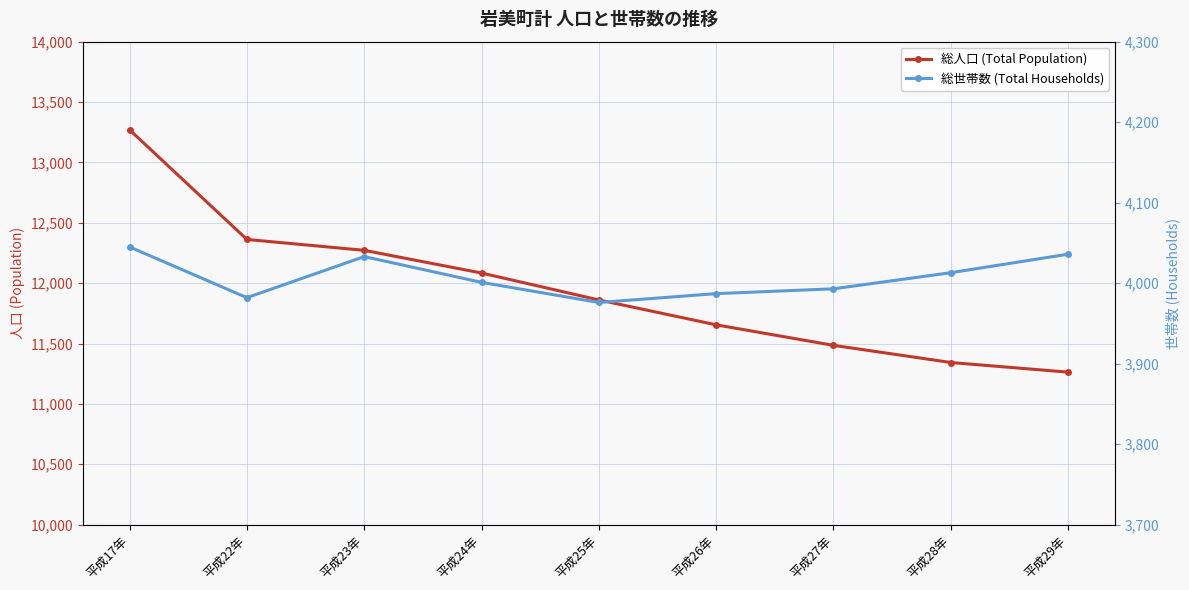

What is the sum of the 総世帯数 (Total Households) values at 平成24年 and 平成28年?

8014